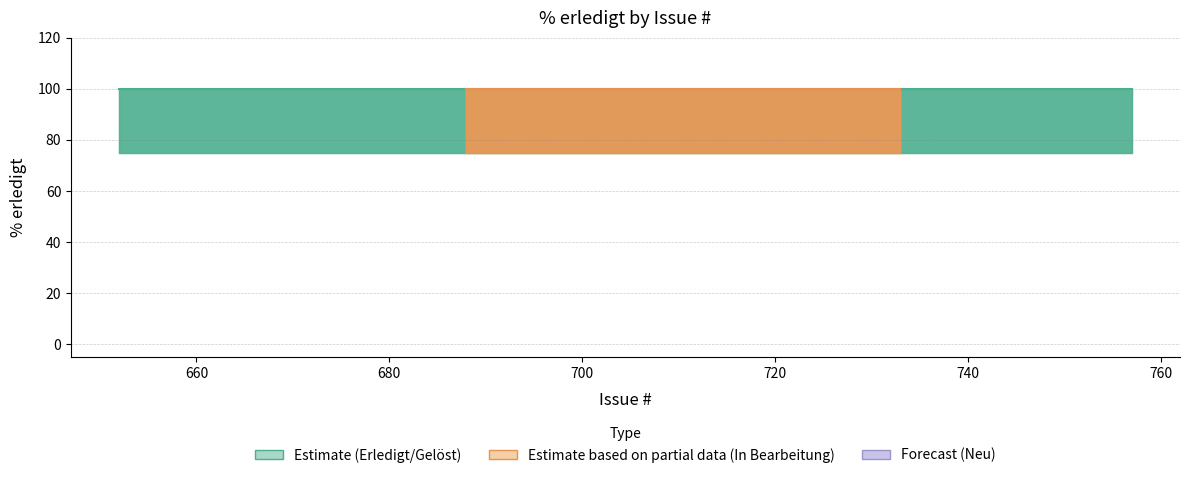

What is the ratio of the value at 696 to the value at 751?

1.0